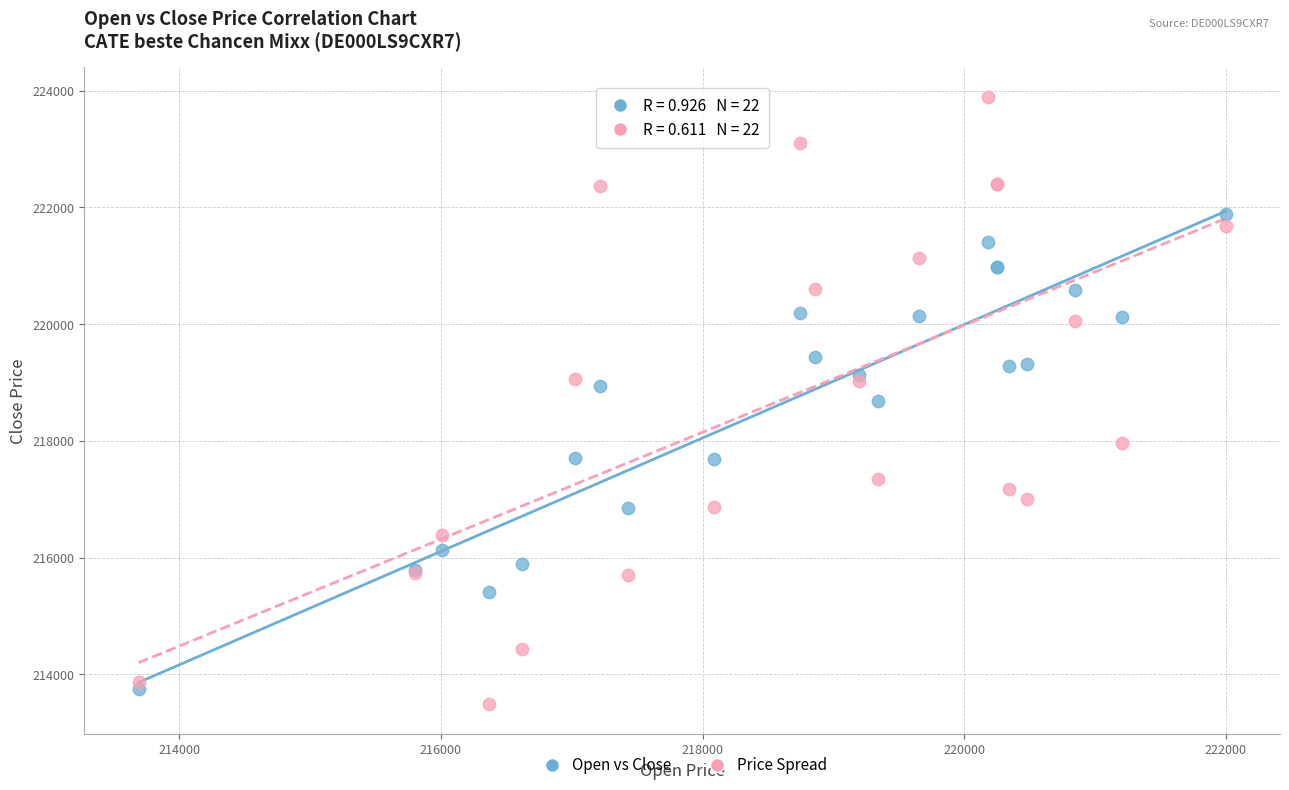

Which series contains the highest Y value?

Price Spread